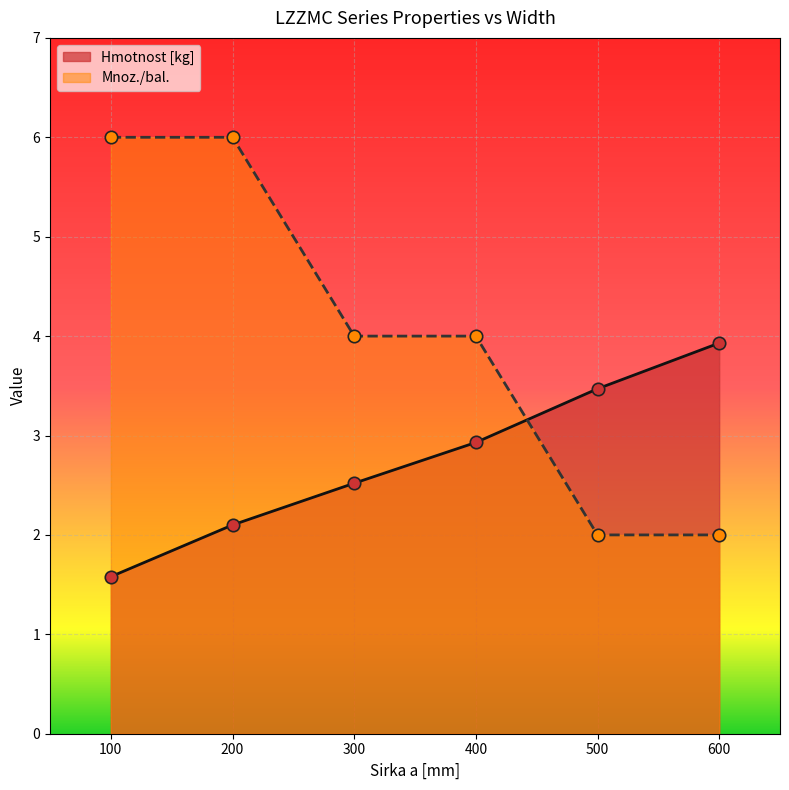

At which category is the sum across all series the highest?

200